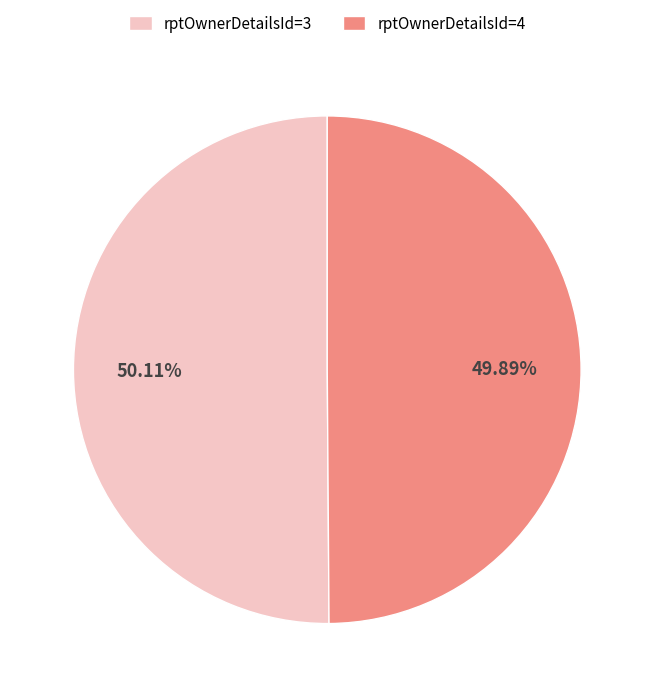

Combined, do rptOwnerDetailsId=3 and rptOwnerDetailsId=4 account for over 50%?

Yes